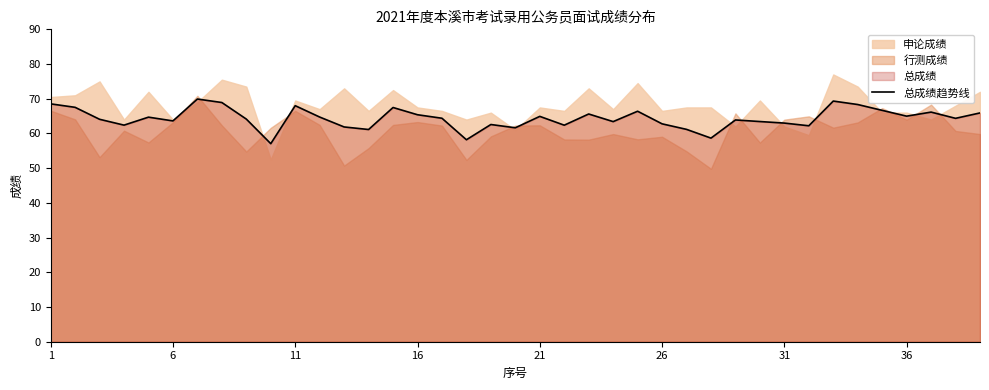

Reading left to right, extract all data points from this chart.

68.5	67.5	64.1	62.4	64.7	63.6	69.9	68.9	64.1	57.1	68.0	64.7	61.9	61.1	67.5	65.4	64.4	58.2	62.6	61.6	64.9	62.4	65.6	63.4	66.4	62.8	61.2	58.7	63.9	63.4	63.0	62.2	69.3	68.3	66.7	65.0	66.2	64.4	65.9